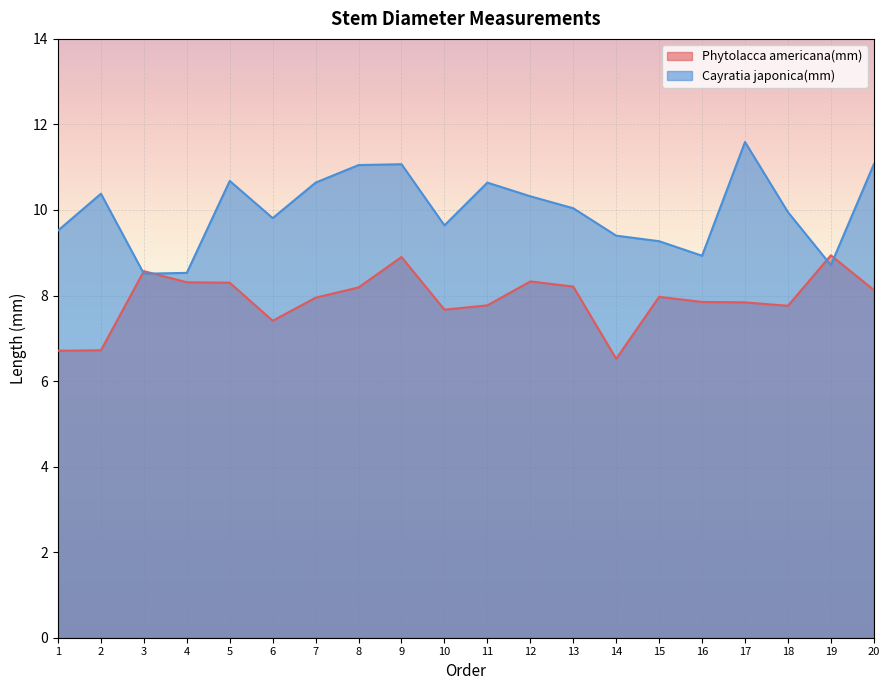

Which series has the largest total across all categories?

Cayratia japonica(mm)